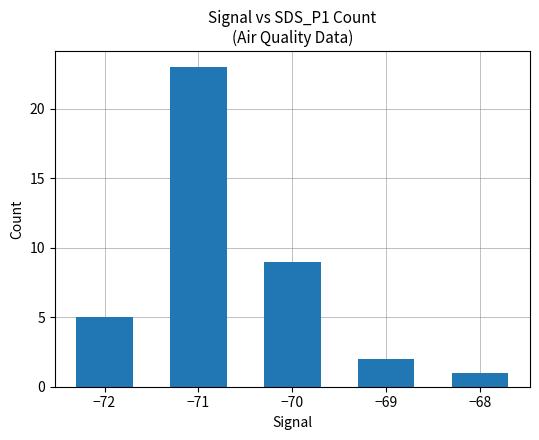

Reading right to left, list all the values displayed in this chart.

−68=1	−69=2	−70=9	−71=23	−72=5